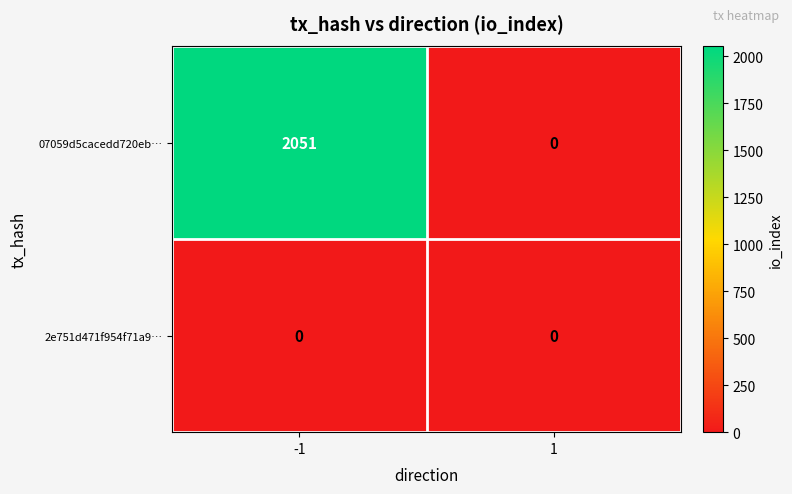

What is the highest value of the 07059d5cacedd720eb… series?

2051